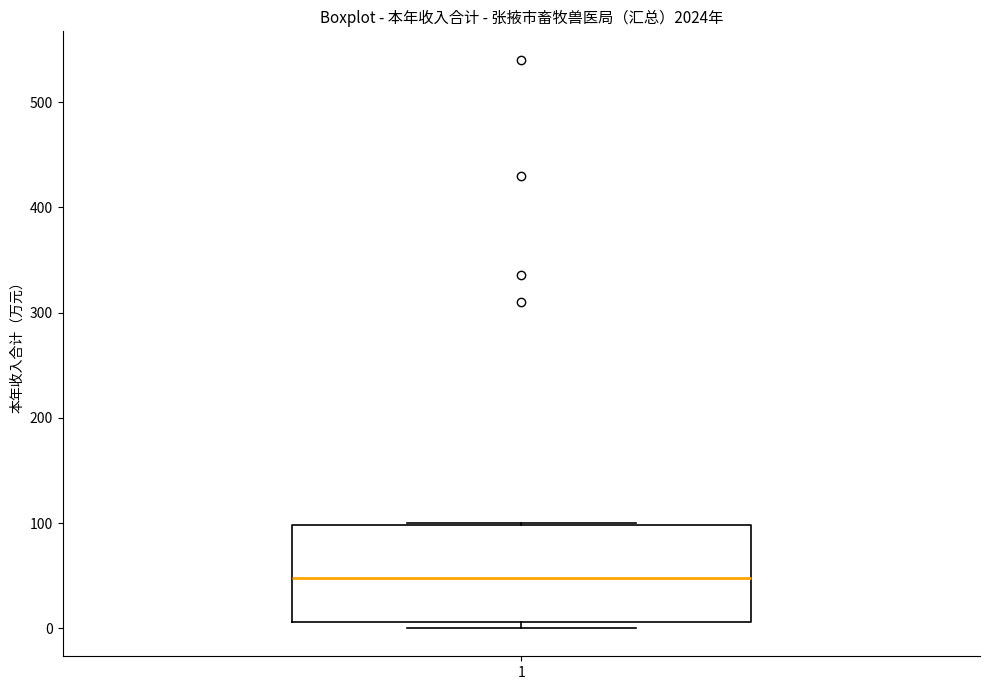

Read this box plot against the y-axis: the position of the median line, the range covered by the box, and the ends of both whiskers. The values are not printed on the chart, so give them approximately, as read against the axis.

median 50, box 10 to 100, whiskers 0 to 100